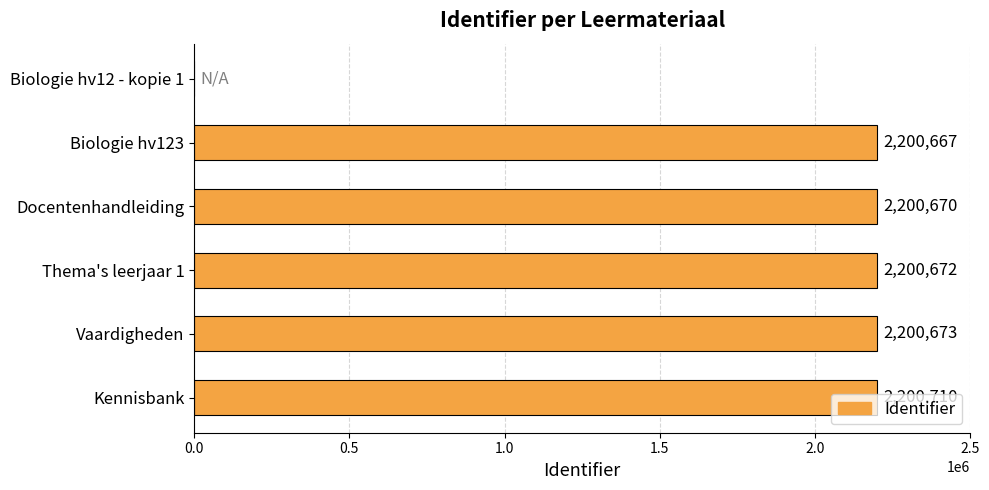

What is the sum of the values at Kennisbank and Biologie hv123?

4401377